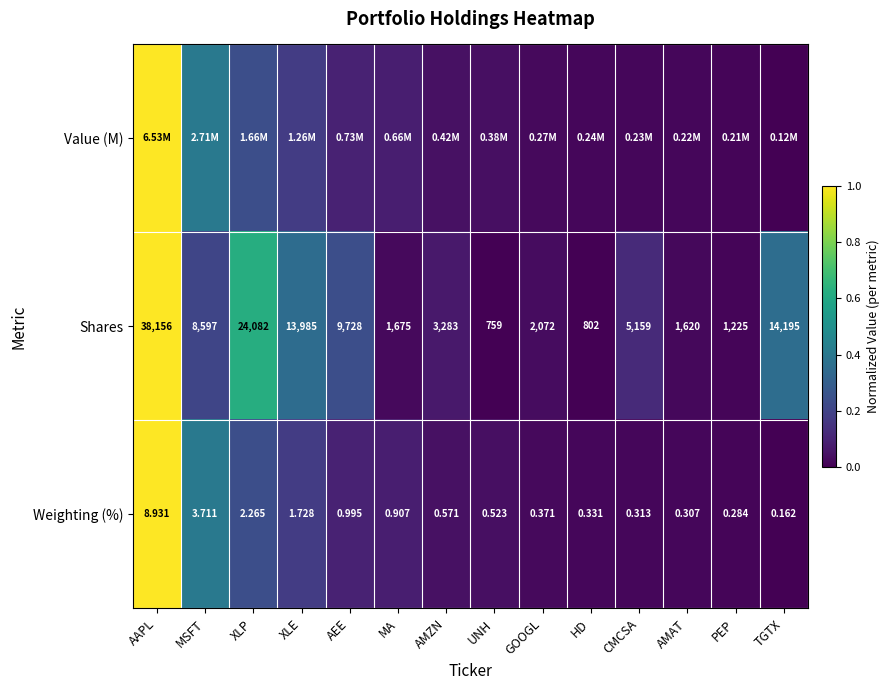

Which category has the lowest value in the Weighting (%) series?

TGTX